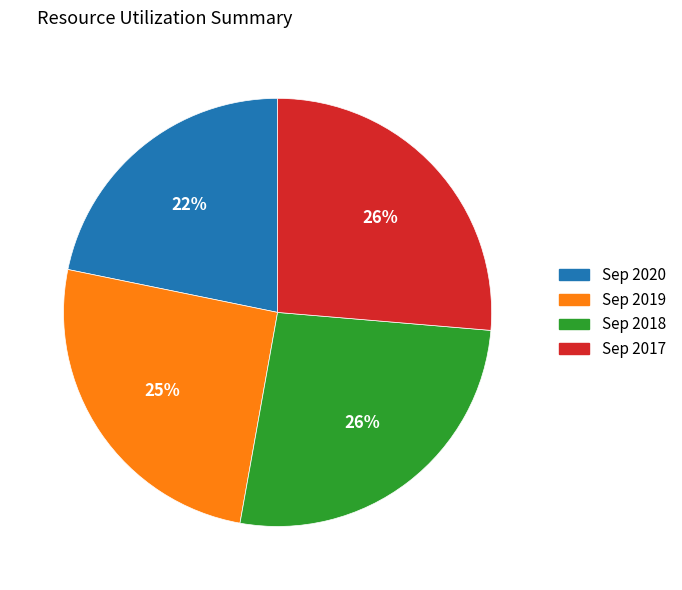

Is it true that Sep 2017 is 26% of the pie?

True